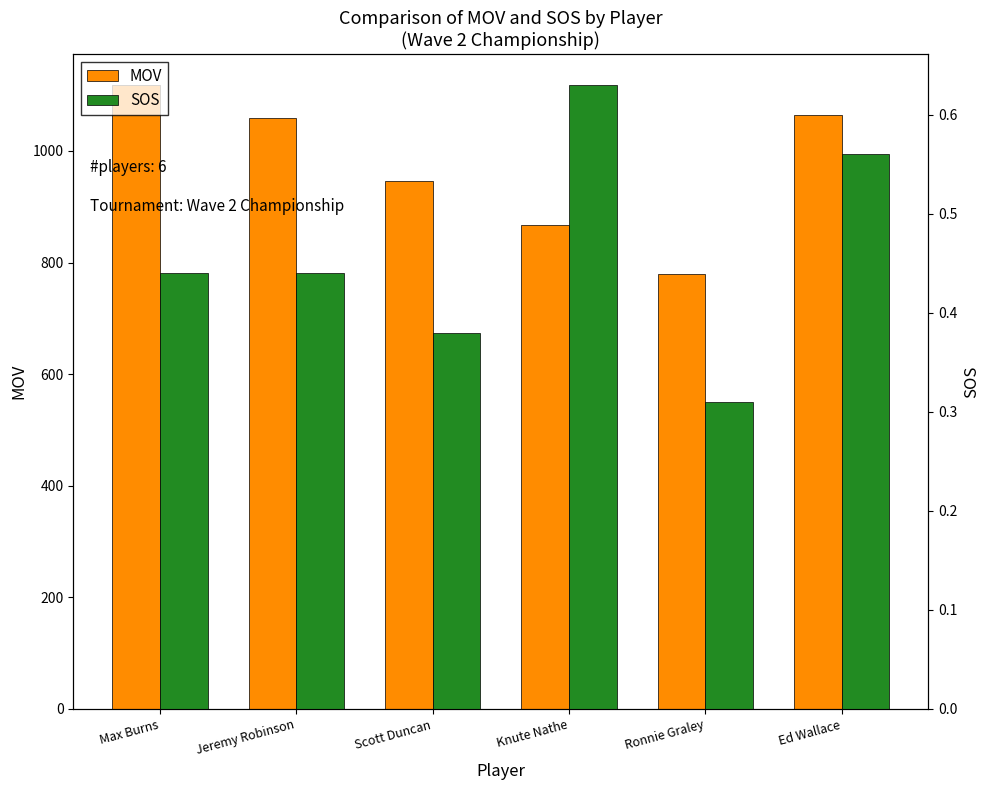

Reading right to left, extract all data points from this chart.

MOV: Ed Wallace=1064.0	Ronnie Graley=780.0	Knute Nathe=868.0	Scott Duncan=947.0	Jeremy Robinson=1059.0	Max Burns=1118.0
SOS: Ed Wallace=0.6	Ronnie Graley=0.3	Knute Nathe=0.6	Scott Duncan=0.4	Jeremy Robinson=0.4	Max Burns=0.4